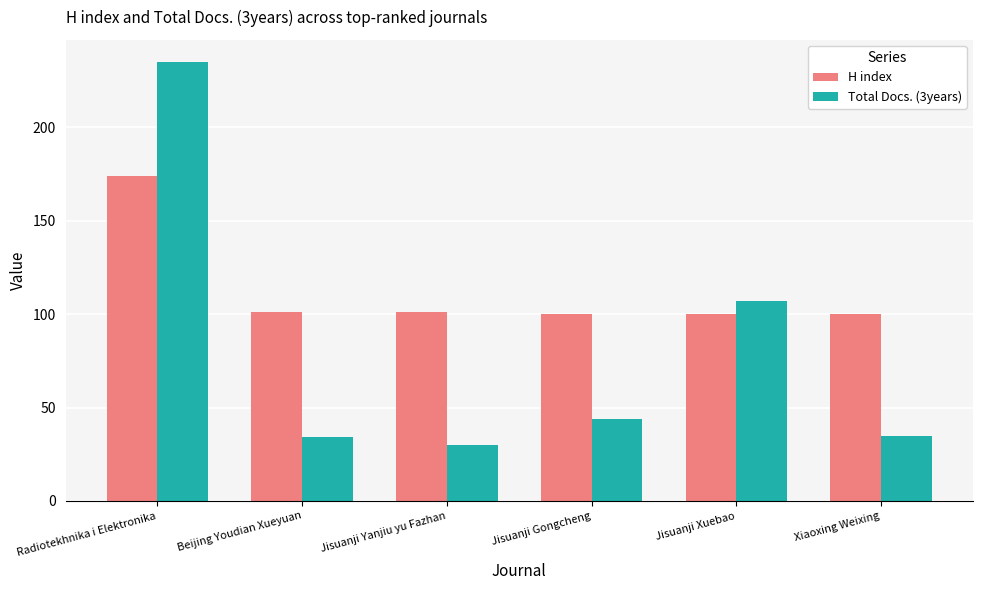

Reading right to left, list all the values displayed in this chart.

H index: 100	100	100	101	101	174
Total Docs. (3years): 35	107	44	30	34	235